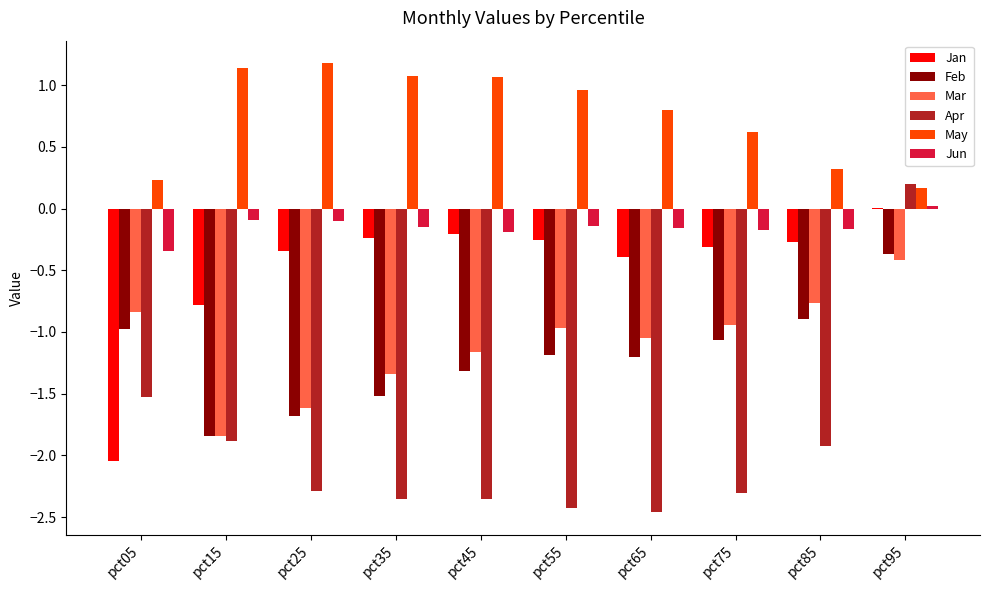

What are all the series names shown in the legend?

Jan, Feb, Mar, Apr, May, Jun